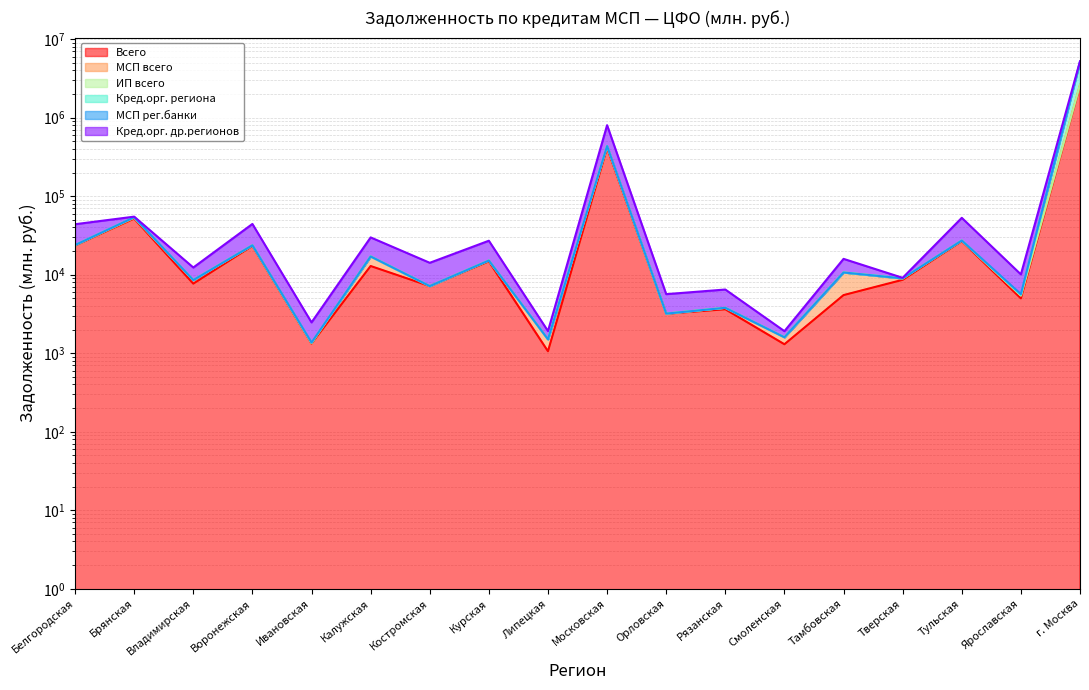

What is the difference between the maximum and minimum values in the Кред.орг. региона series?

5184506